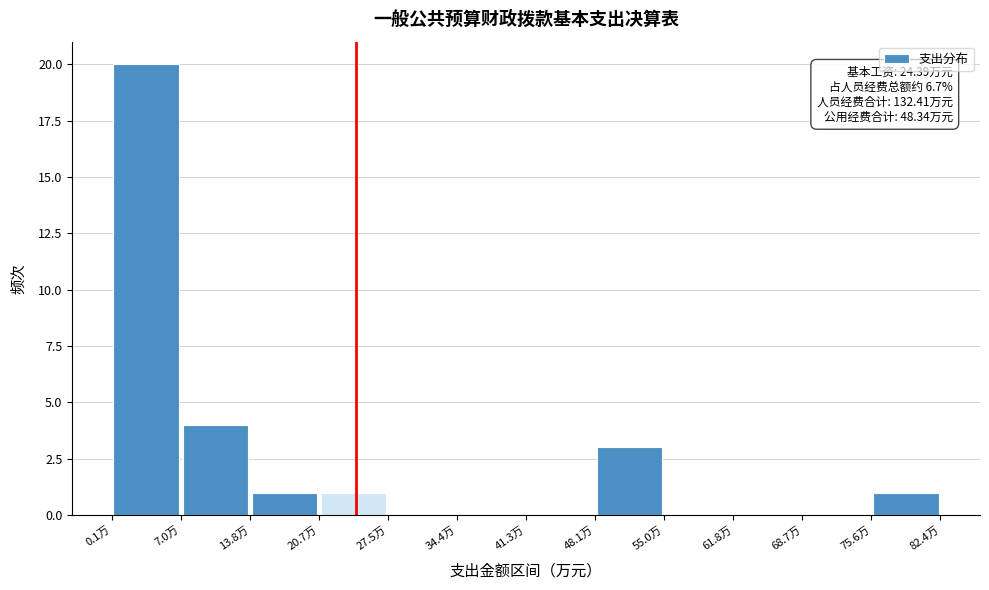

Over which range of the x-axis is the bar tallest?

0 to 7